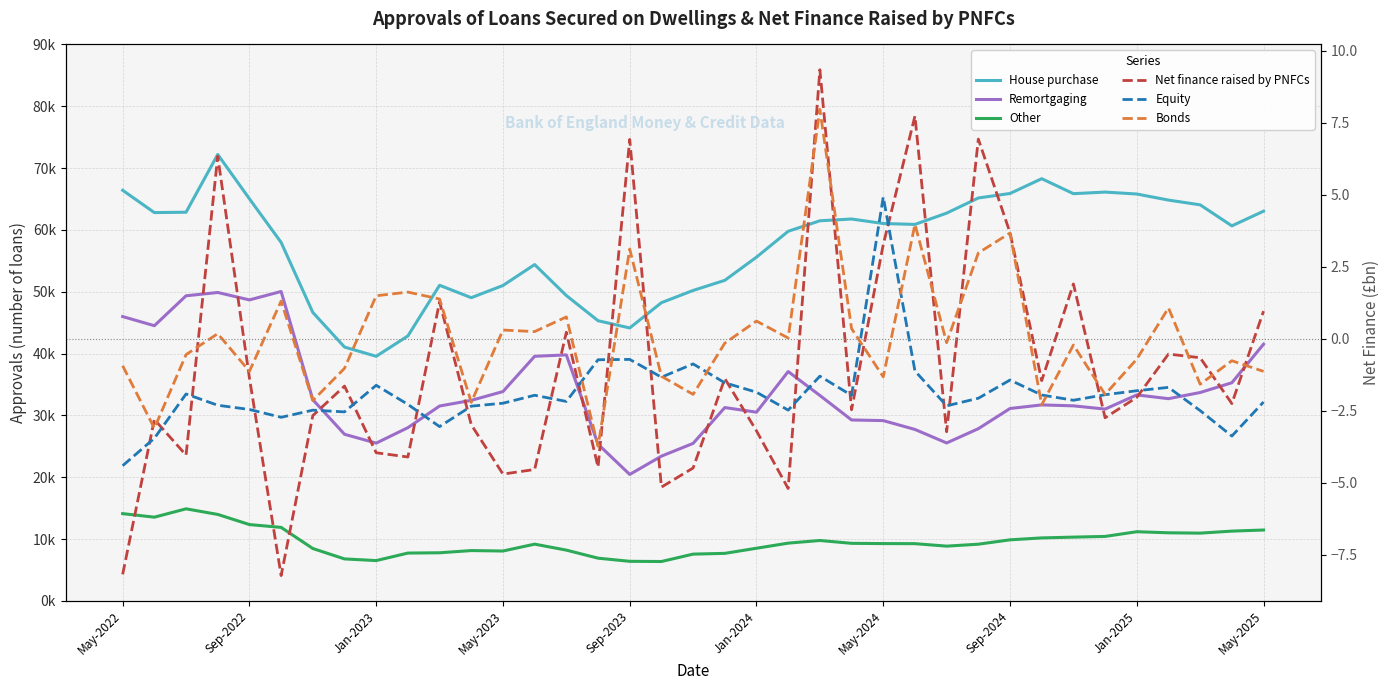

How many data points does each series have?

37